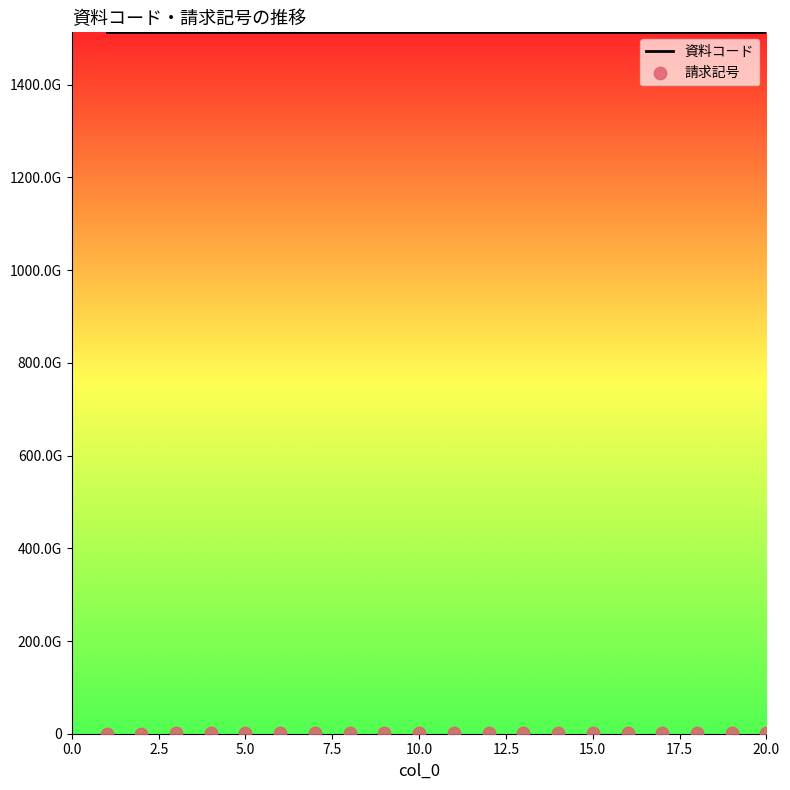

Which series has the largest total across all categories?

資料コード